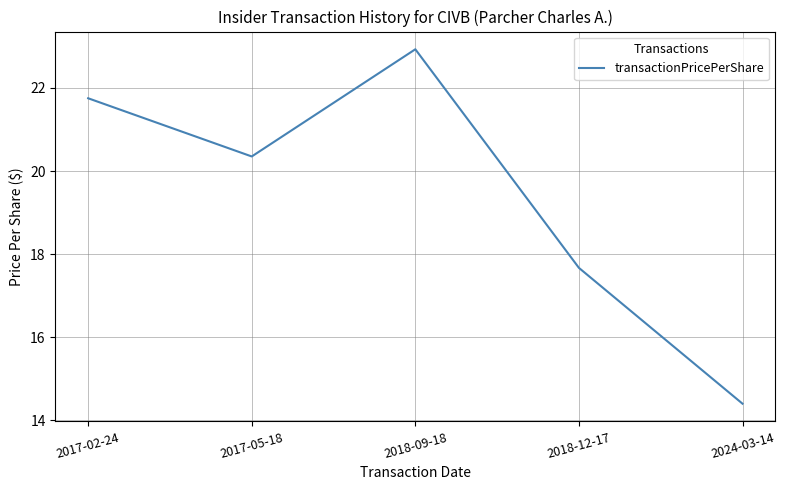

What is the average value?

19.4